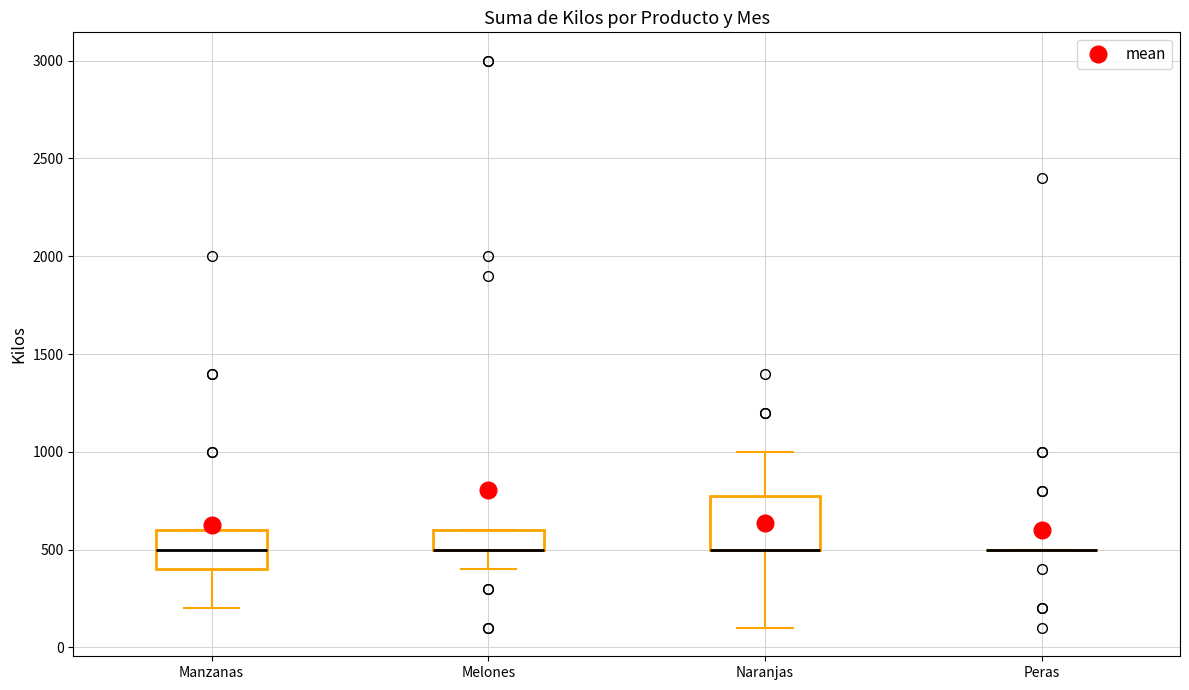

Reading left to right, transcribe this box plot: for each box, give where its median line is, the range the box spans, and where its two whiskers end, as read against the y-axis. The values are not printed on the chart, so give them approximately, as read against the axis.

Manzanas: median 500, box 400 to 600, whiskers 200 to 600
Melones: median 500 (drawn on the box's lower edge), box 500 to 600, whiskers 400 to 600
Naranjas: median 500 (drawn on the box's lower edge), box 500 to 800, whiskers 100 to 1000
Peras: box collapsed to a line at 500, whiskers 500 to 500